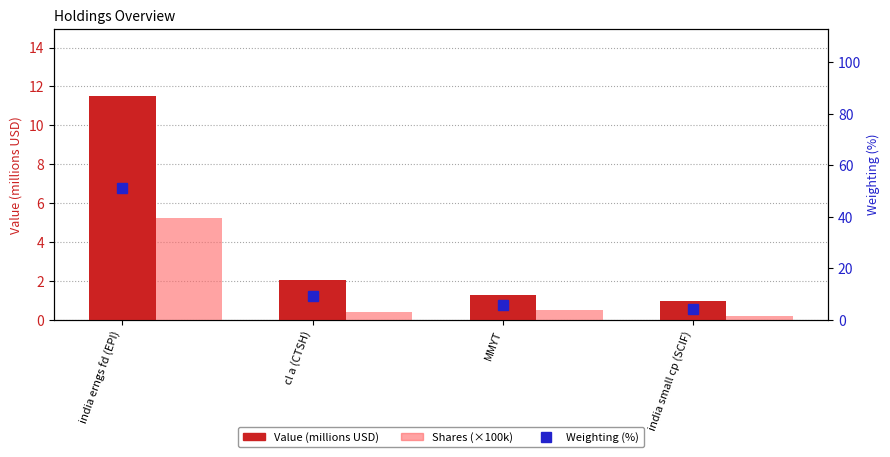

What is the value of the Shares (×100k) bar at the 2nd from the left?

0.4